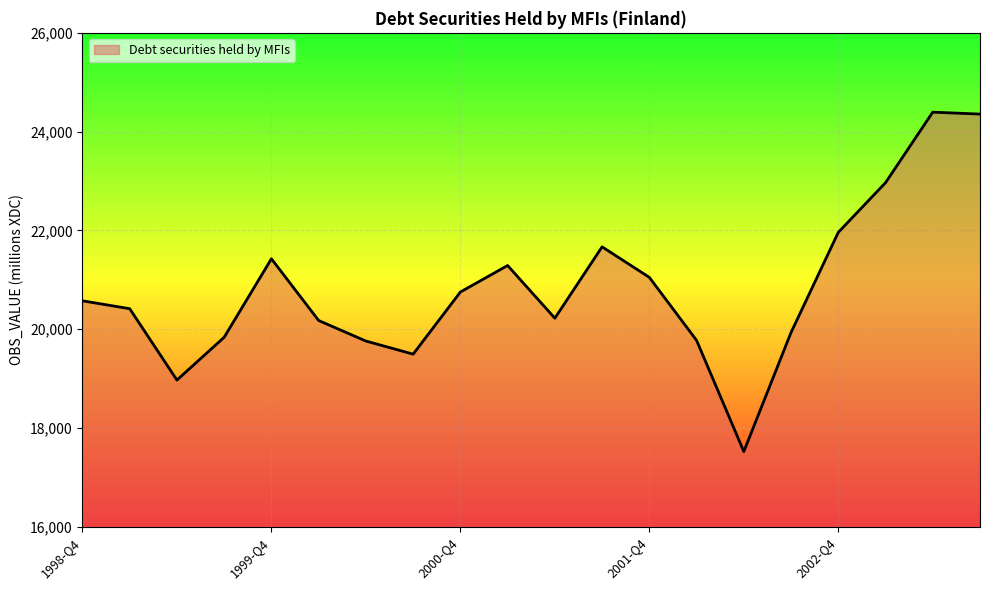

What is the minimum value shown in the chart?

17522